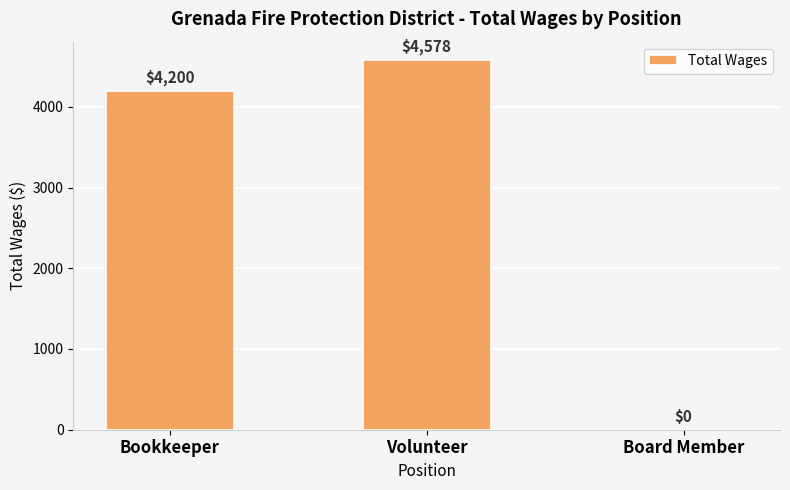

What is the maximum value shown in the chart?

4578